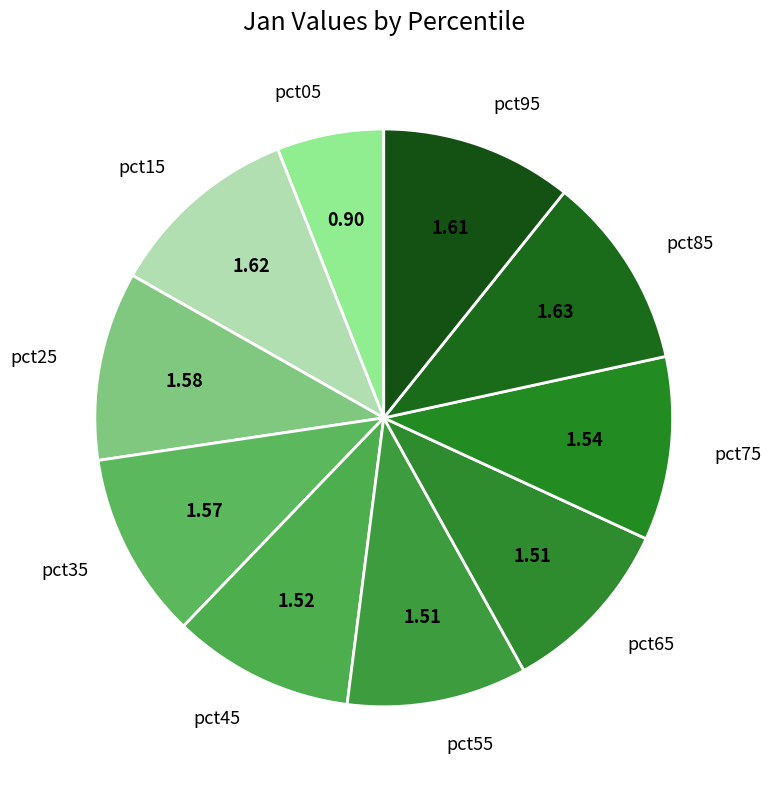

How many slices are in this pie chart?

10